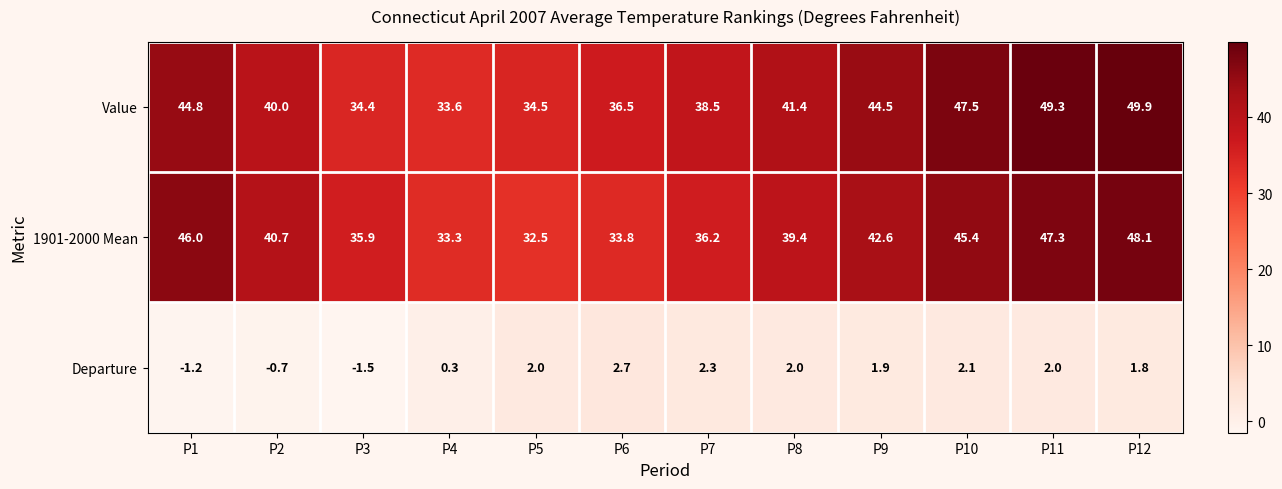

Which category has the highest value in the Value series?

P12